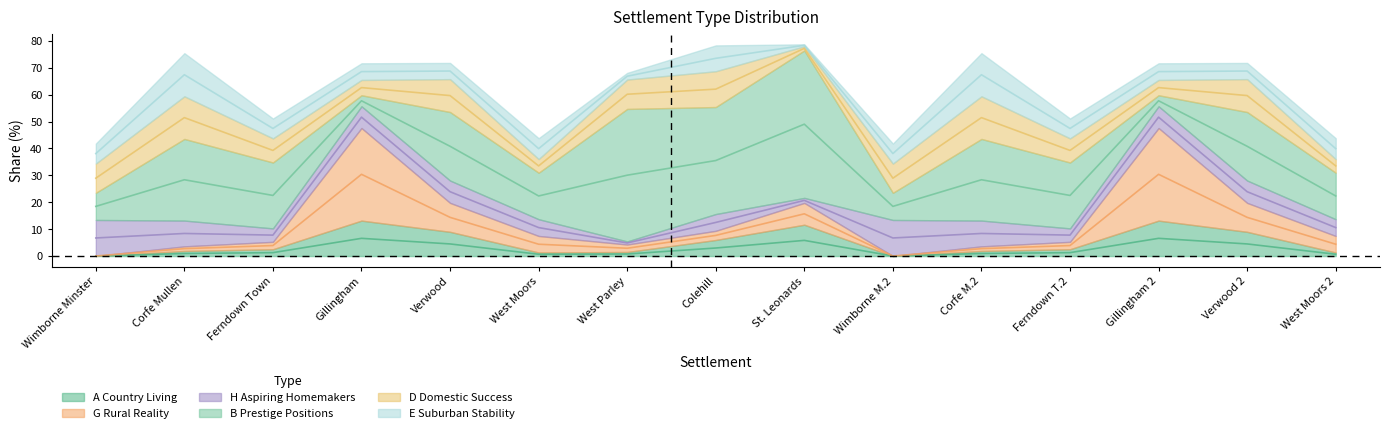

What is the average value of the D Domestic Success series?

9.5